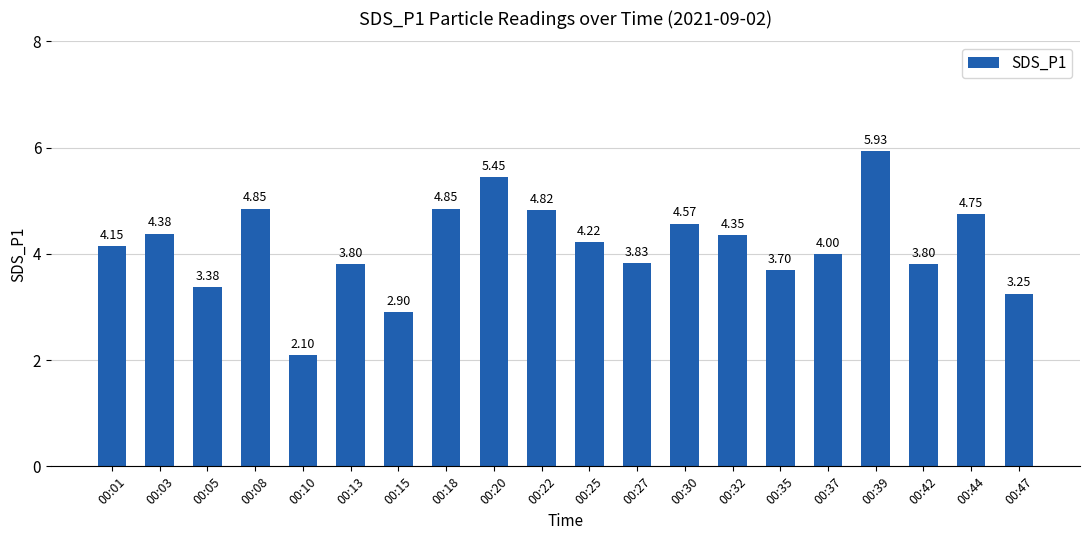

What is the difference between the values at 00:10 and 00:27?

1.7